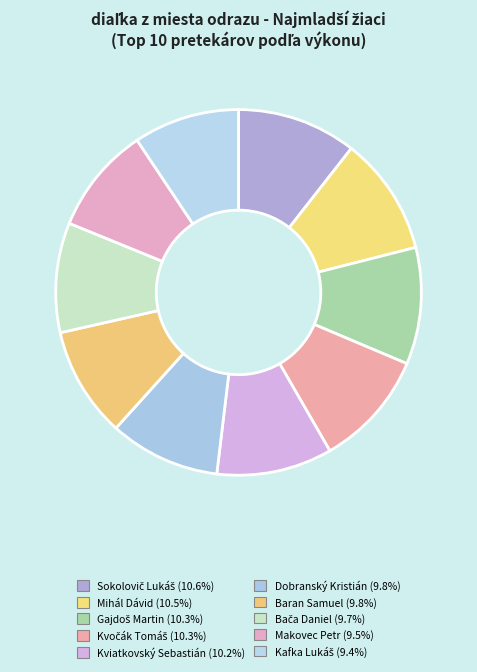

The Kafka Lukáš slice represents 2% of the pie. True or false?

False